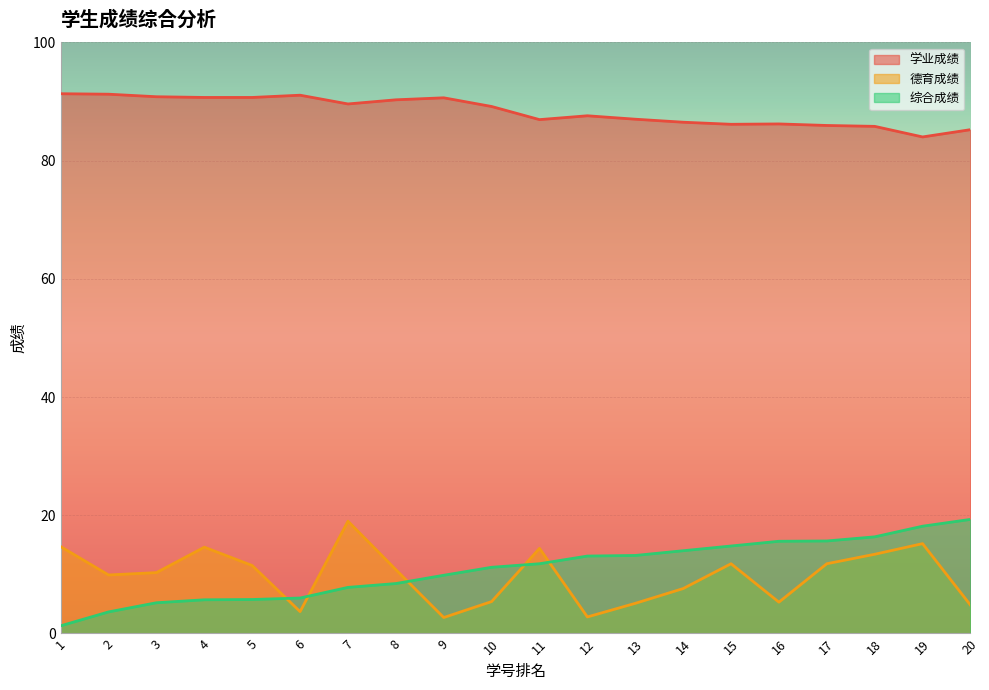

At which category does 德育成绩 reach its first local peak?

4